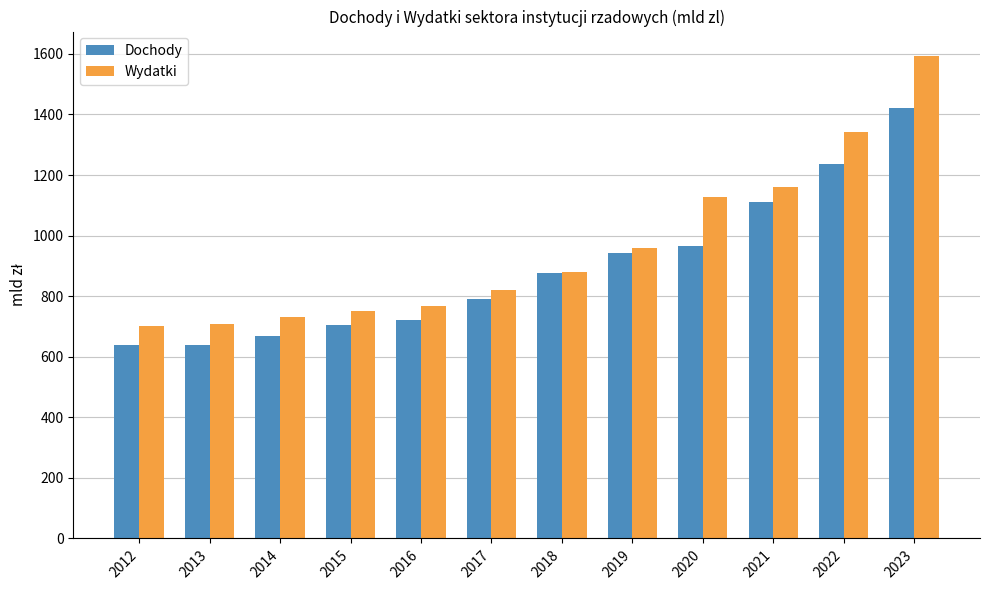

How many values in the Wydatki series exceed 881?

6